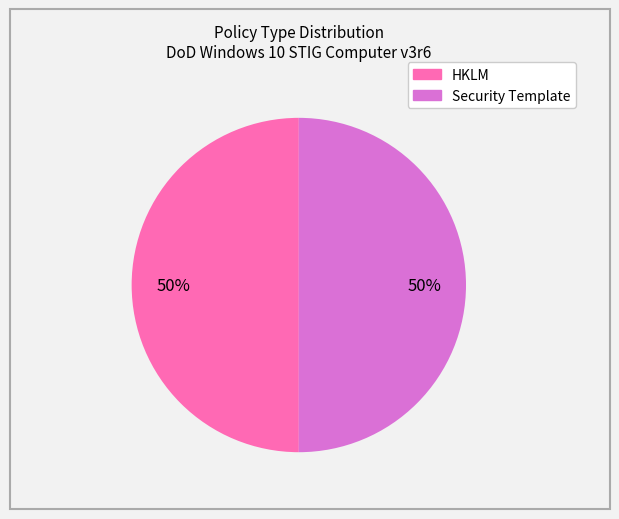

Do Security Template and HKLM together represent more than half of the pie?

Yes